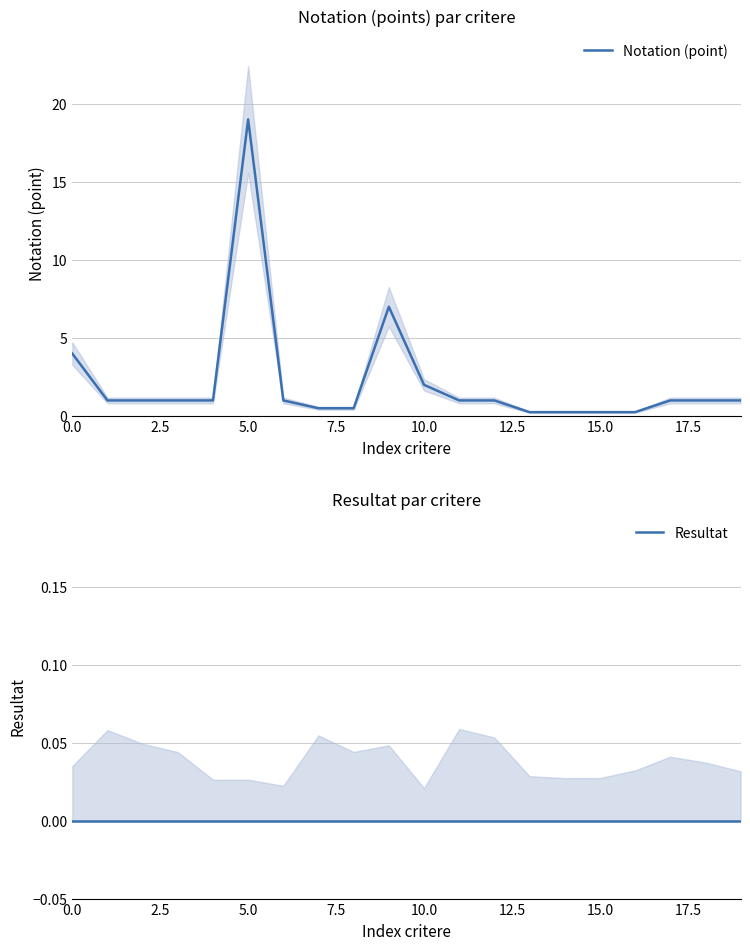

How many distinct data groups are displayed?

2